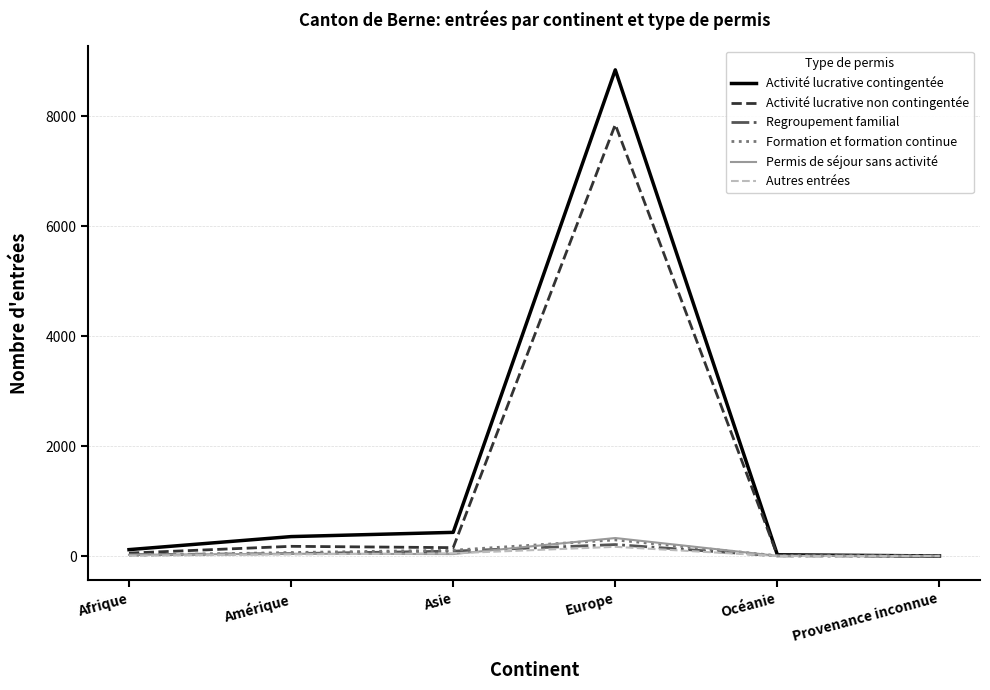

Is it true that Activité lucrative non contingentée equals 0 at Provenance inconnue?

True